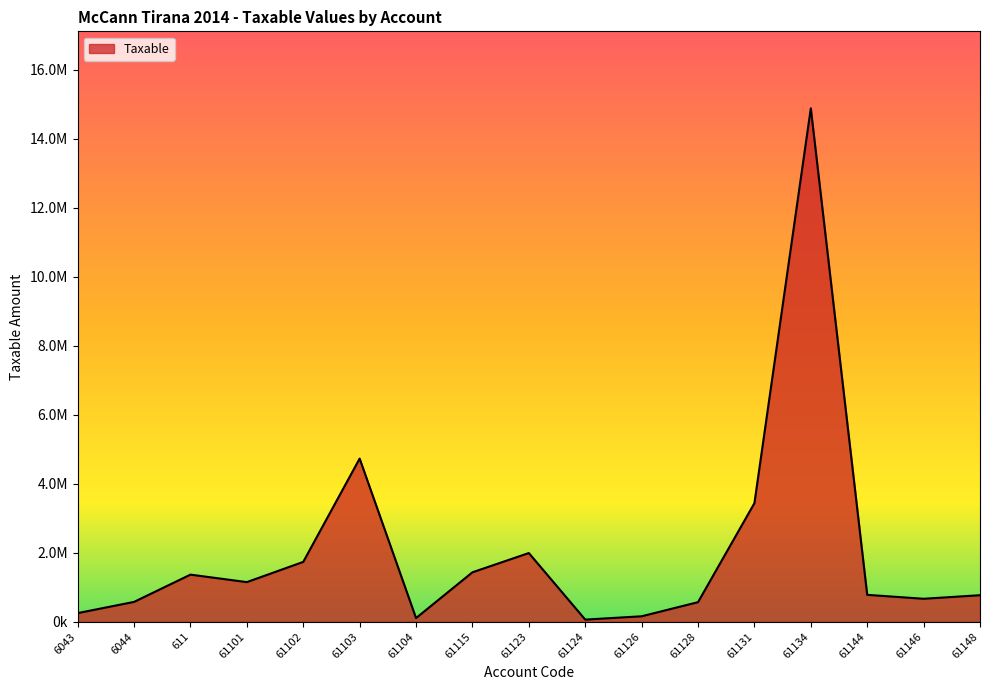

Is it true that the value at 61115 is 2381667.9?

False